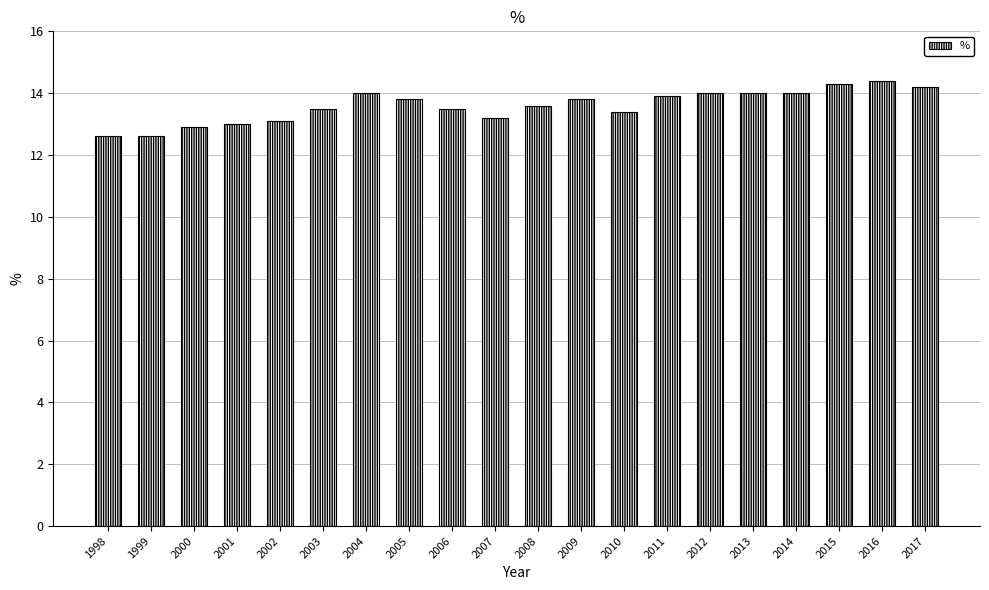

What is the value of the 4th bar from the left?

13.0